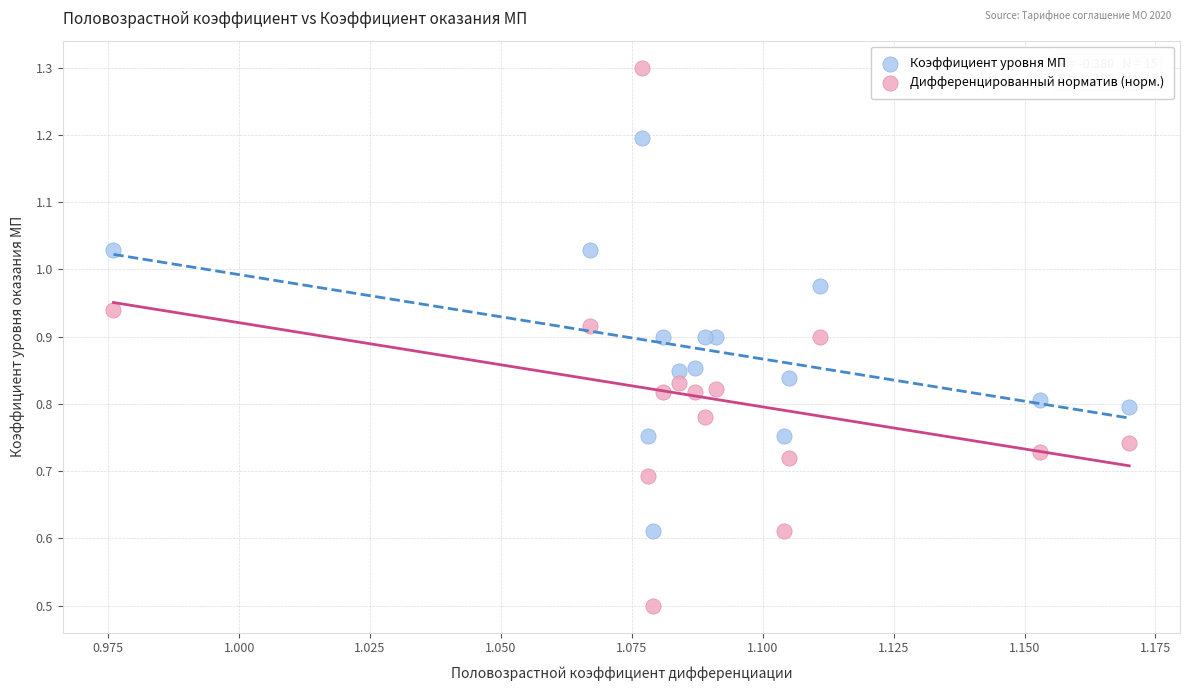

Which series contains the highest Y value?

Дифференцированный норматив (норм.)